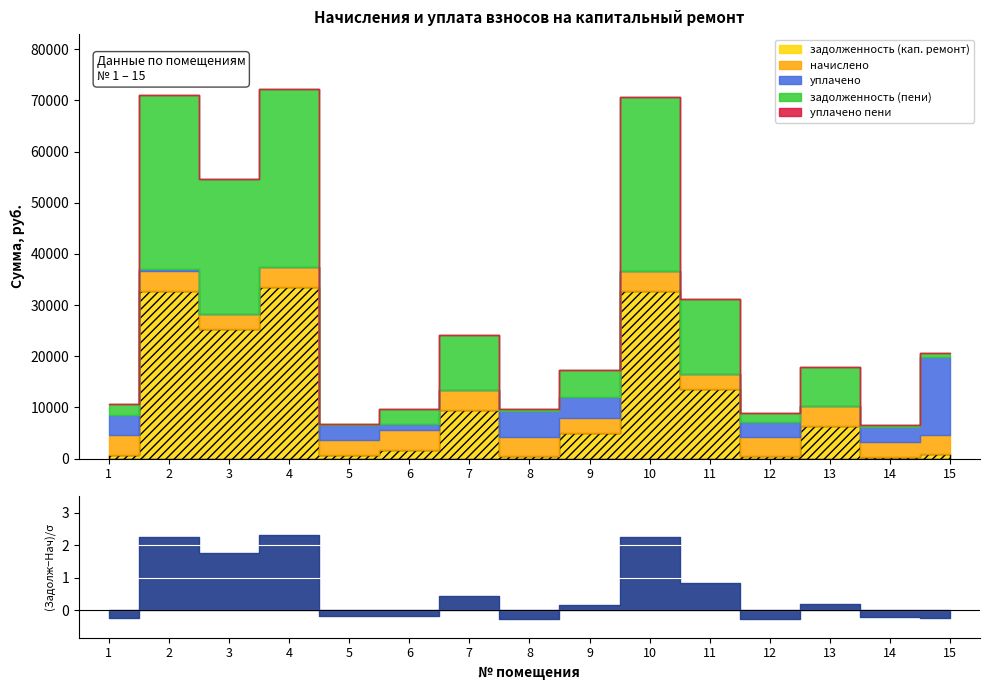

What is the difference between the maximum and minimum values in the задолженность (пени) series?

34456.6